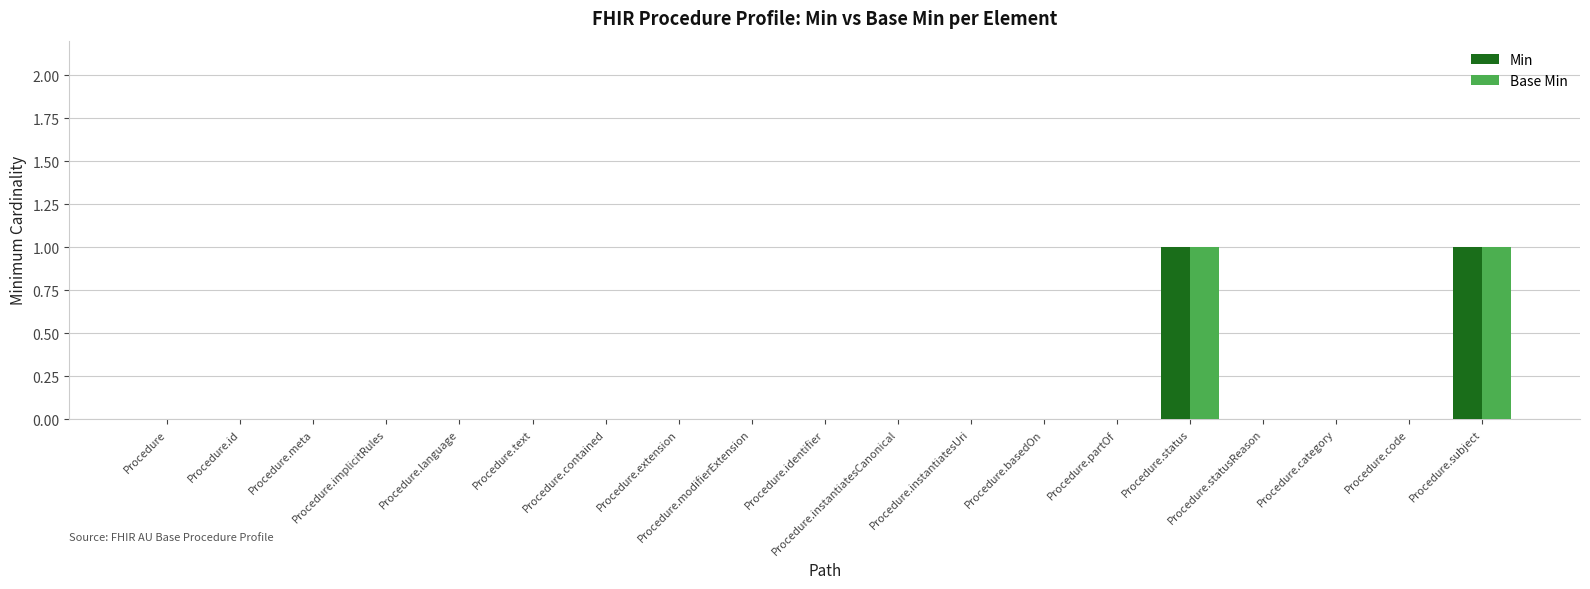

True or false: Base Min has a value of 0 at Procedure.meta.

True